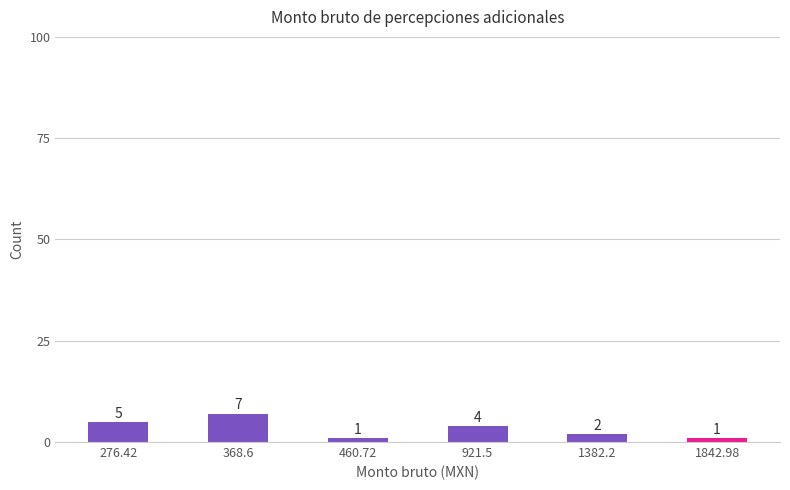

What is the sum of the values at 276.42 and 368.6?

12